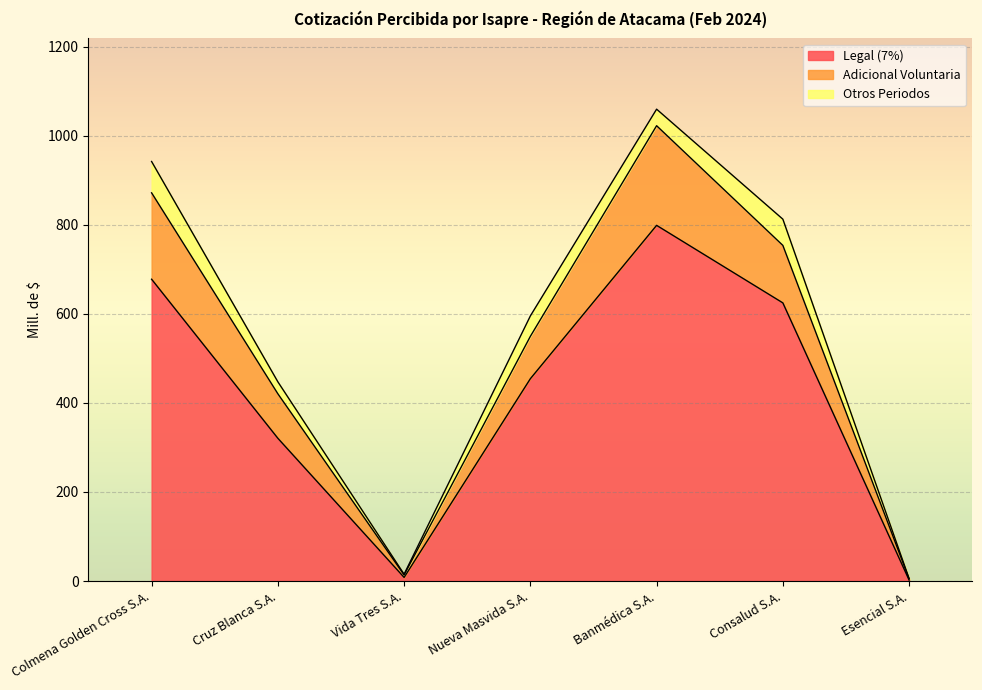

At which label does Legal (7%) reach its peak?

Banmédica S.A.